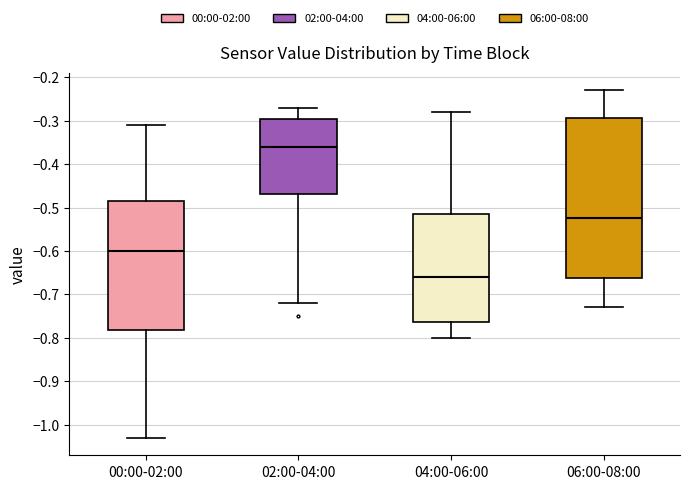

Which box's median line is the highest?

02:00-04:00